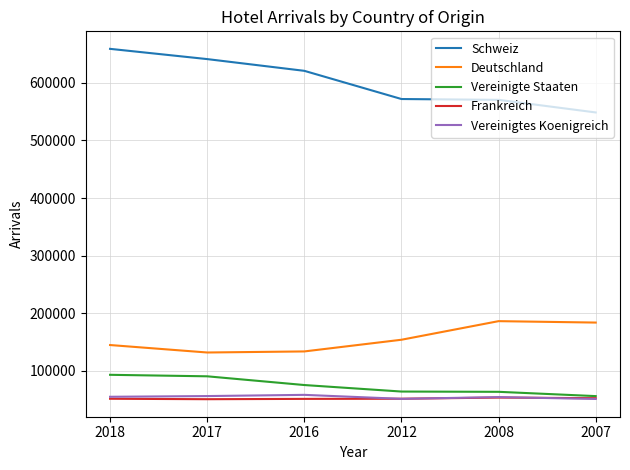

Read the Vereinigte Staaten value at 2017, to the nearest 10.

90780